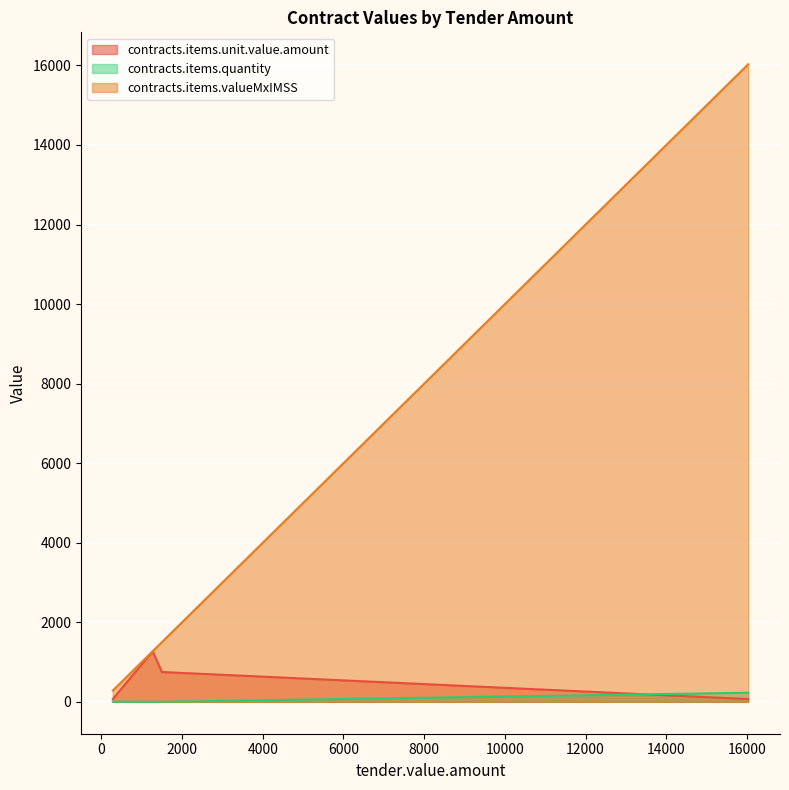

The contracts.items.quantity series shows 154 at 16030. True or false?

False